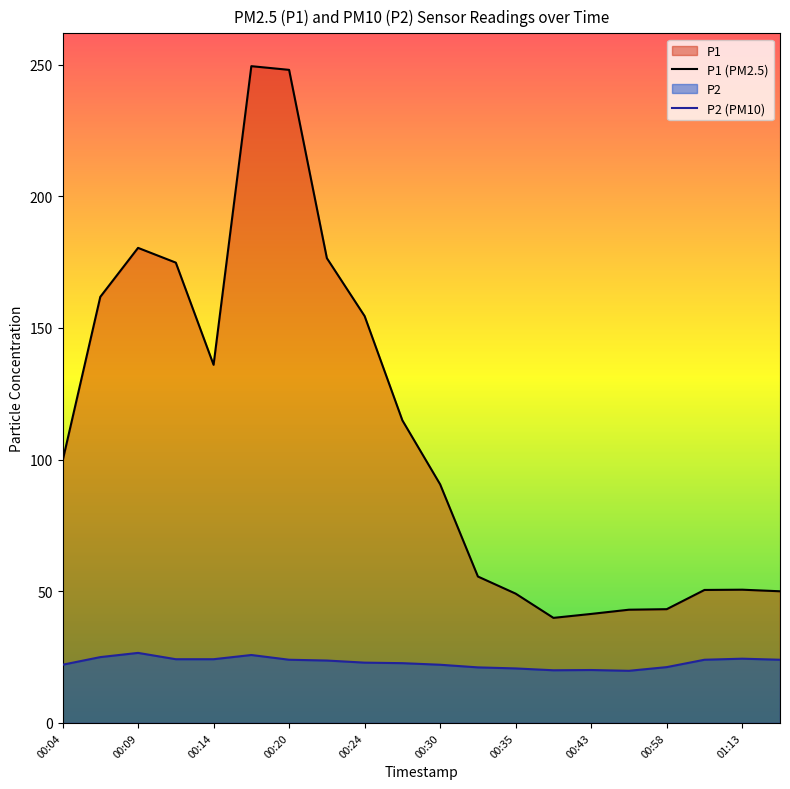

Reading right to left, what are all the values shown in this chart?

P1: 01:15=50.0	01:13=50.6	01:10=50.5	00:58=43.2	00:48=43.0	00:43=41.4	00:37=39.9	00:35=49.1	00:32=55.6	00:30=90.6	00:27=114.9	00:24=154.5	00:22=176.5	00:20=248.0	00:17=249.4	00:14=136.0	00:12=174.8	00:09=180.4	00:07=161.8	00:04=99.4
P2: 01:15=24.0	01:13=24.4	01:10=24.0	00:58=21.2	00:48=19.8	00:43=20.1	00:37=20.0	00:35=20.7	00:32=21.1	00:30=22.1	00:27=22.7	00:24=22.9	00:22=23.7	00:20=24.0	00:17=25.8	00:14=24.2	00:12=24.2	00:09=26.6	00:07=25.0	00:04=22.1